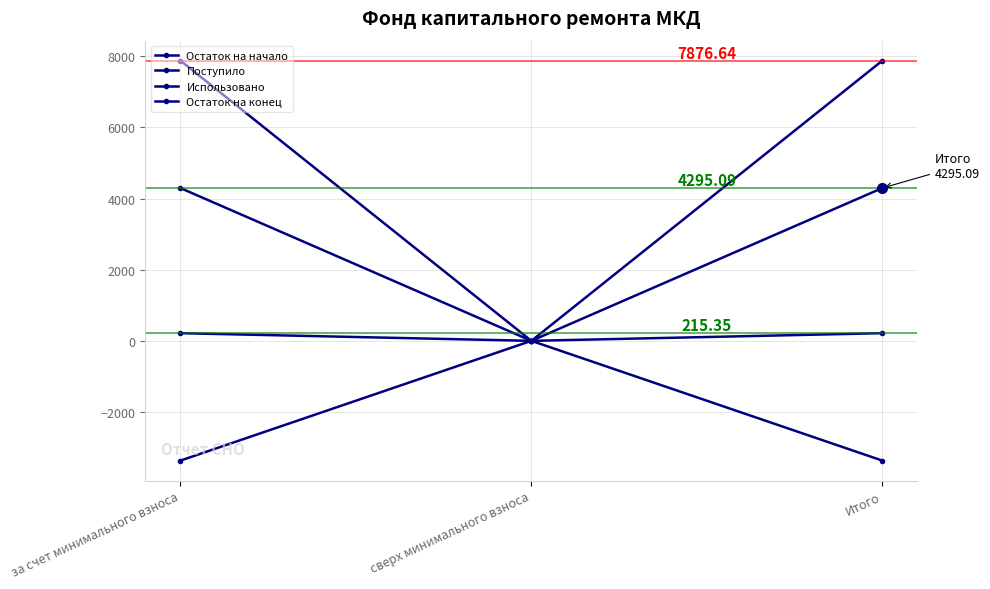

The value of Поступило at за счет минимального взноса is 215.3. True or false?

True